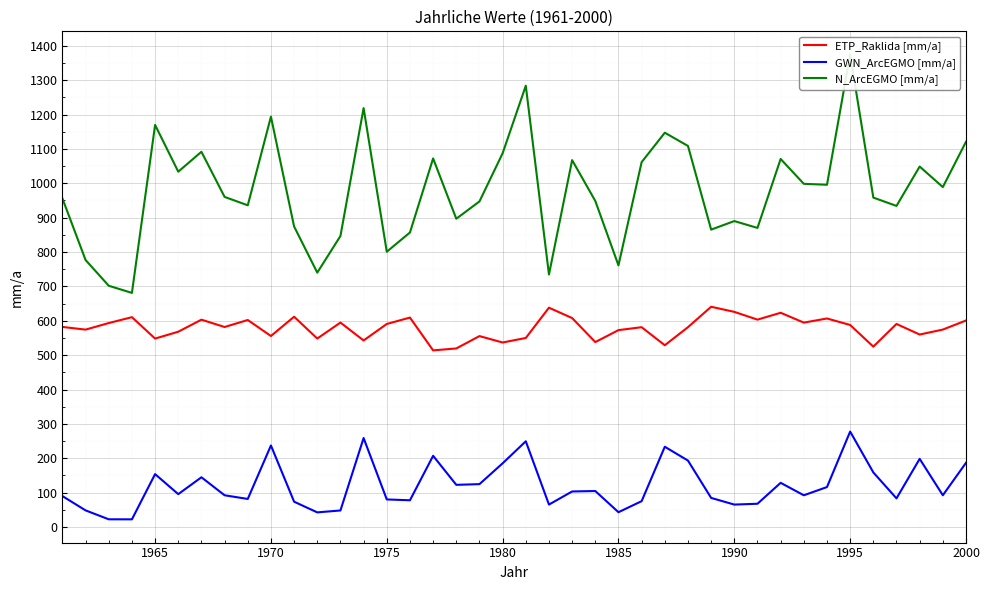

True or false: GWN_ArcEGMO [mm/a] and ETP_Raklida [mm/a] cross at least once.

False